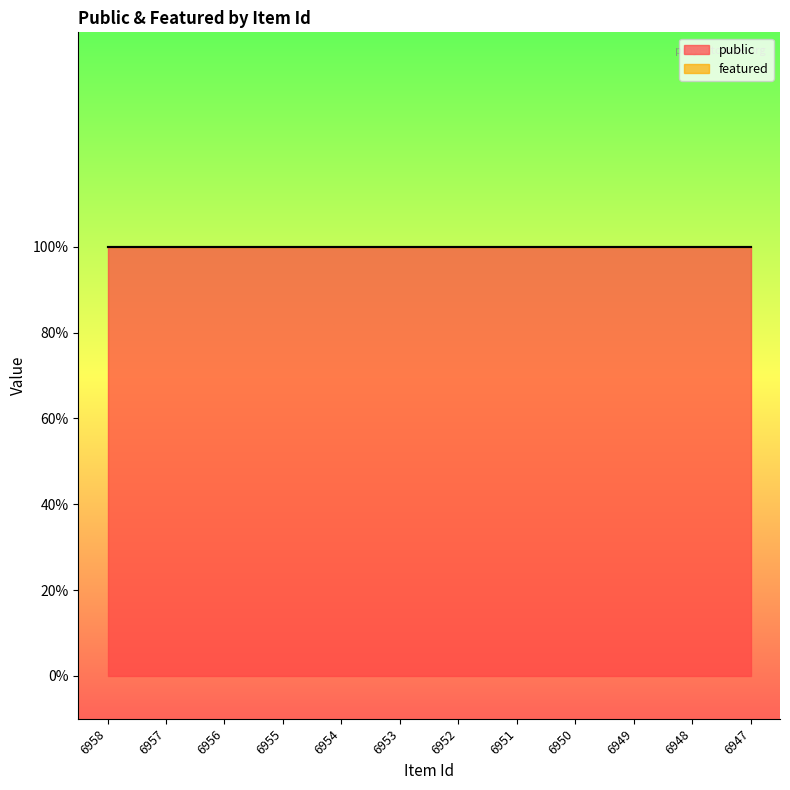

True or false: featured and public intersect in this chart.

False